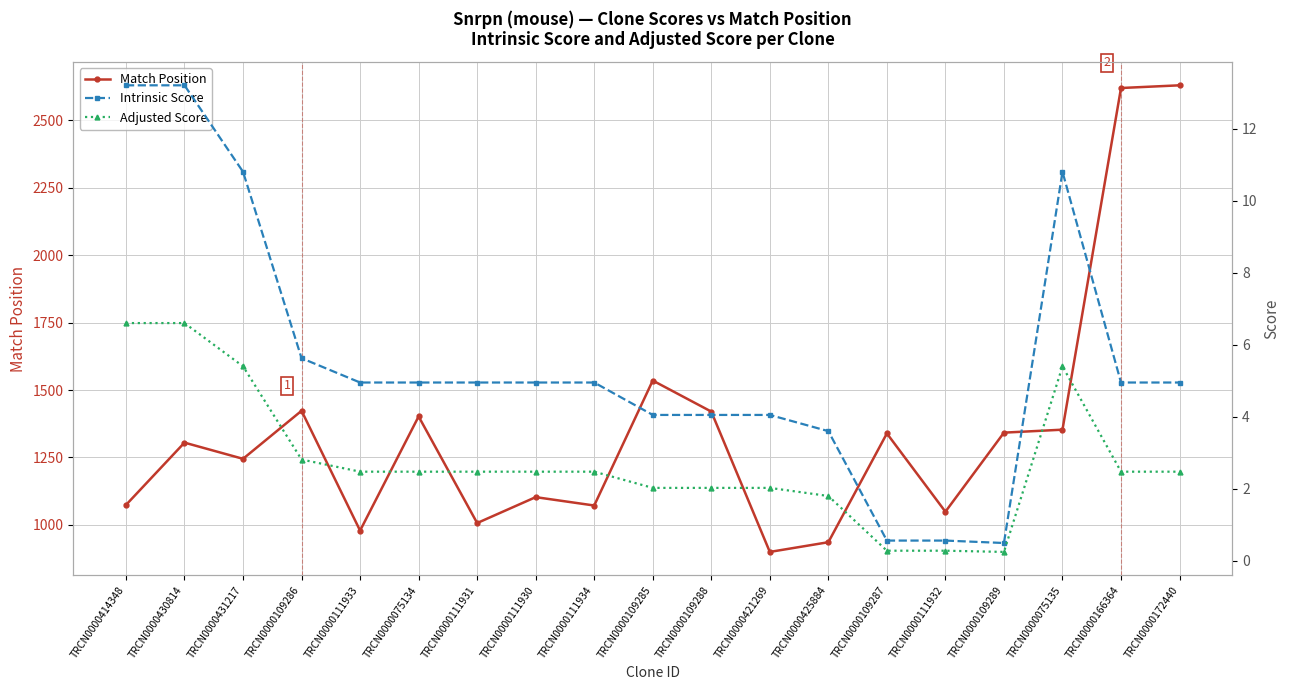

Does the chart have visible grid lines?

Yes